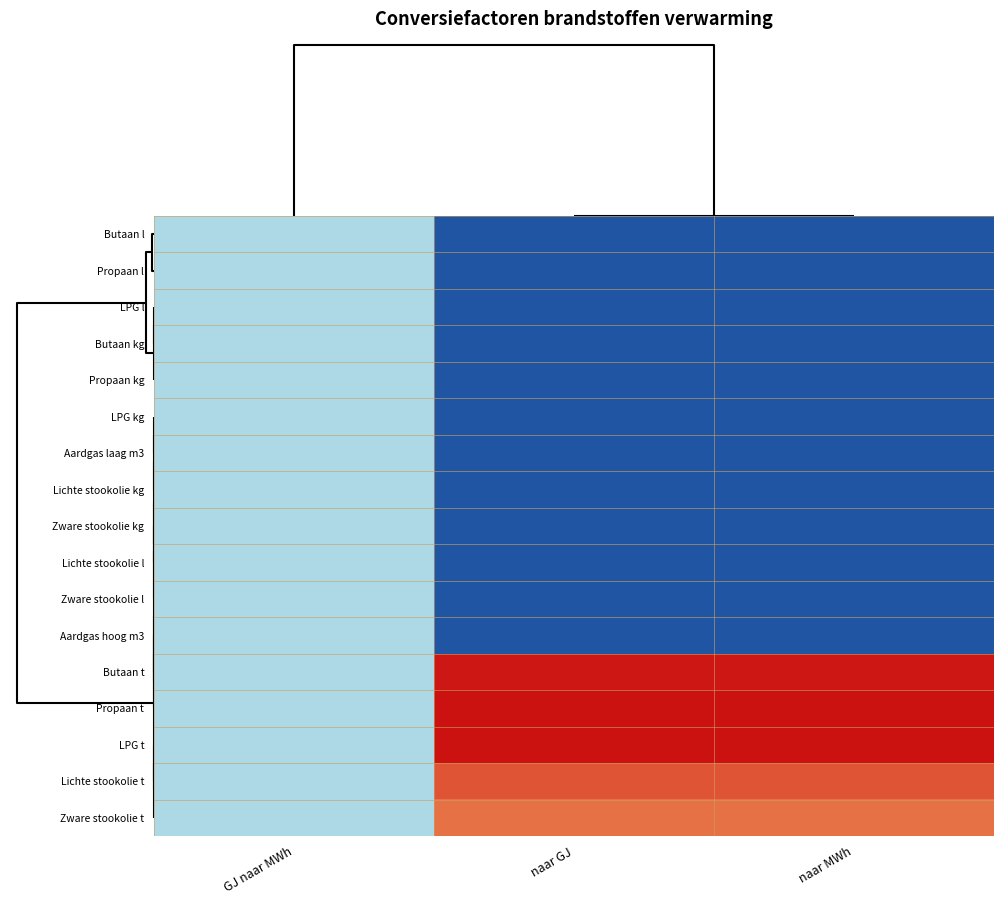

Reading left to right, list all the values displayed in this chart.

Butaan l: GJ naar MWh=0.5	naar GJ=0.0	naar MWh=0.0
Propaan l: GJ naar MWh=0.5	naar GJ=0.0	naar MWh=0.0
LPG l: GJ naar MWh=0.5	naar GJ=0.0	naar MWh=0.0
Butaan kg: GJ naar MWh=0.5	naar GJ=0.0	naar MWh=0.0
Propaan kg: GJ naar MWh=0.5	naar GJ=0.0	naar MWh=0.0
LPG kg: GJ naar MWh=0.5	naar GJ=0.0	naar MWh=0.0
Aardgas laag m3: GJ naar MWh=0.5	naar GJ=0.0	naar MWh=0.0
Lichte stookolie kg: GJ naar MWh=0.5	naar GJ=0.0	naar MWh=0.0
Zware stookolie kg: GJ naar MWh=0.5	naar GJ=0.0	naar MWh=0.0
Lichte stookolie l: GJ naar MWh=0.5	naar GJ=0.0	naar MWh=0.0
Zware stookolie l: GJ naar MWh=0.5	naar GJ=0.0	naar MWh=0.0
Aardgas hoog m3: GJ naar MWh=0.5	naar GJ=0.0	naar MWh=0.0
Butaan t: GJ naar MWh=0.5	naar GJ=1.0	naar MWh=1.0
Propaan t: GJ naar MWh=0.5	naar GJ=1.0	naar MWh=1.0
LPG t: GJ naar MWh=0.5	naar GJ=1.0	naar MWh=1.0
Lichte stookolie t: GJ naar MWh=0.5	naar GJ=0.9	naar MWh=0.9
Zware stookolie t: GJ naar MWh=0.5	naar GJ=0.9	naar MWh=0.9